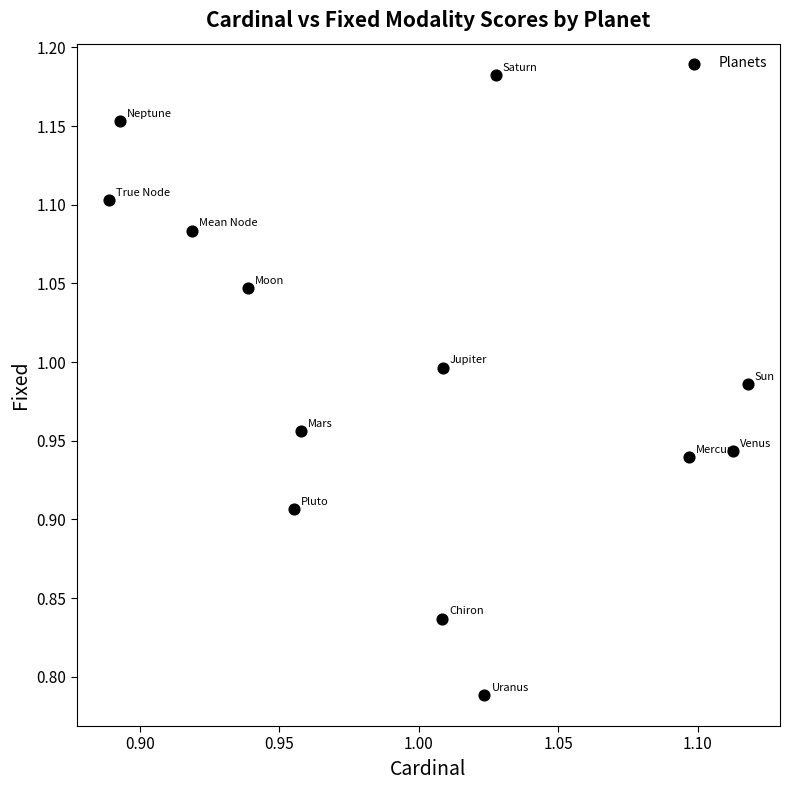

What is the range of Y values (max minus min)?

0.4